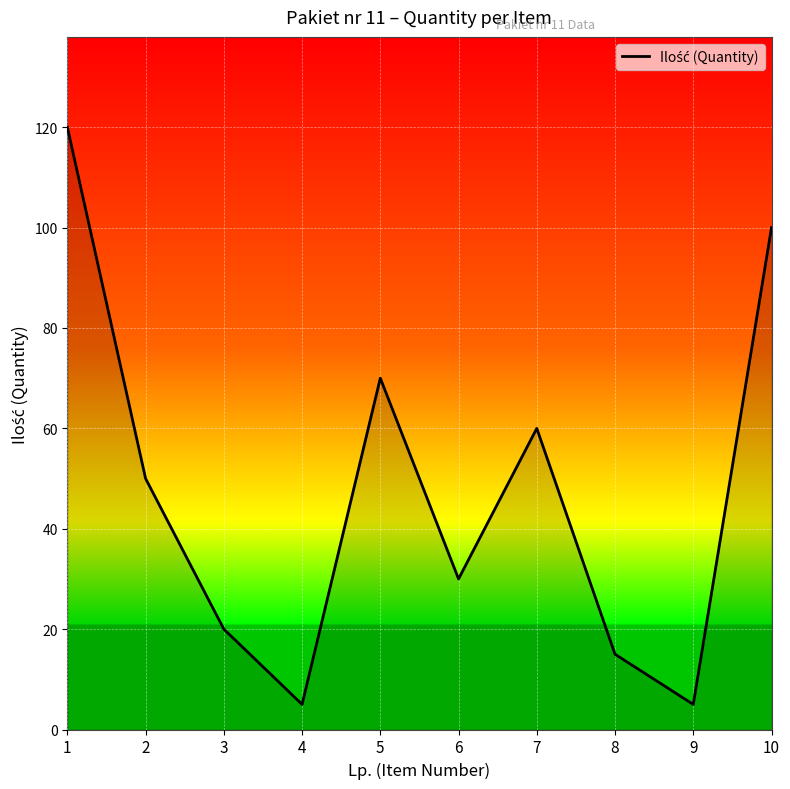

What is the ratio of the value at 2 to the value at 10?

0.5